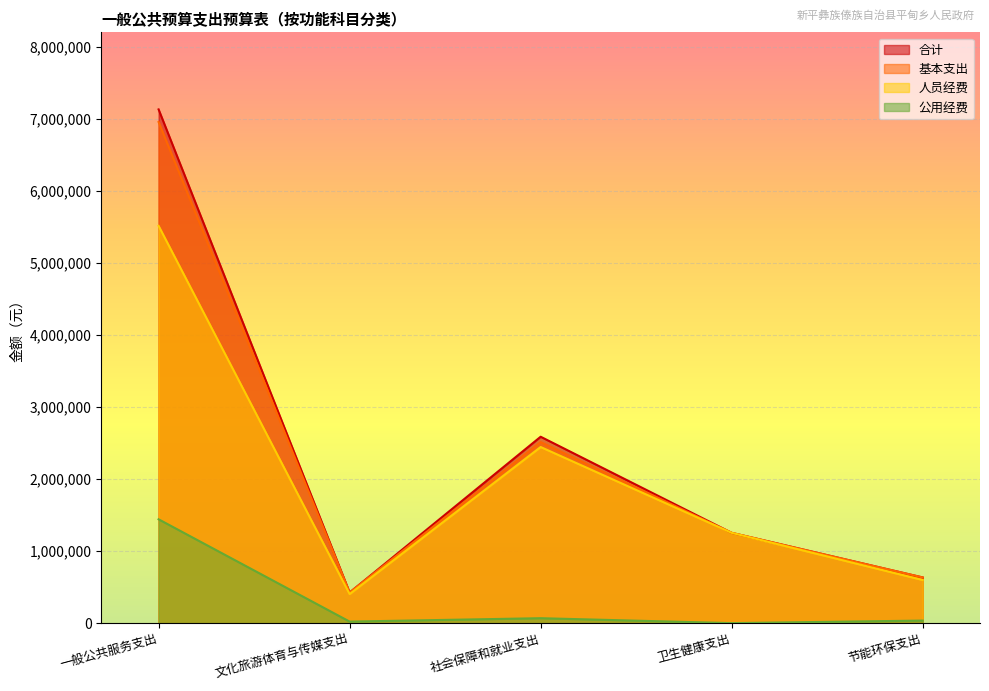

At which label is 基本支出 closest to 3689970?

社会保障和就业支出